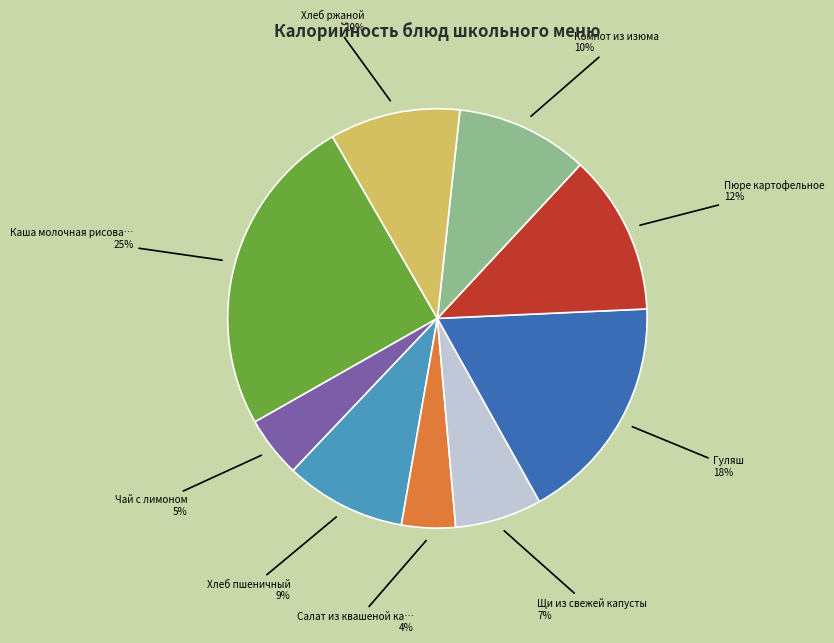

Count the number of slices in the pie.

9